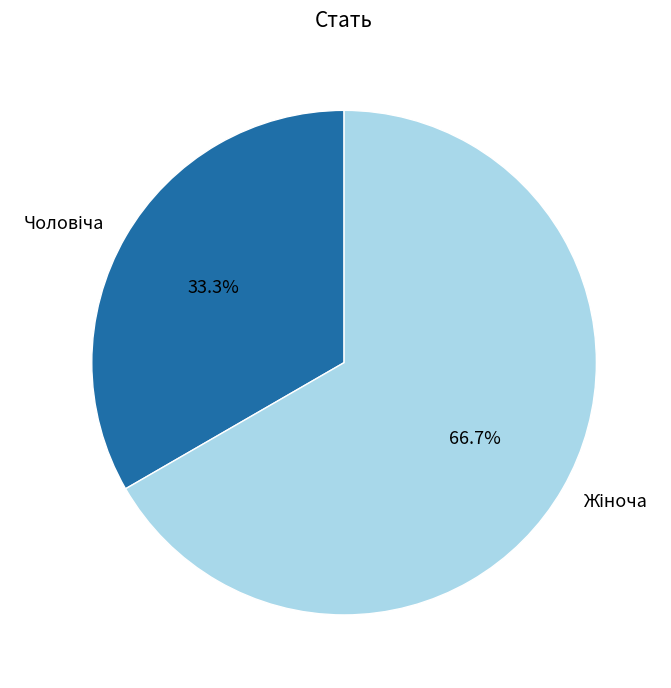

Combined, do Чоловіча and Жіноча account for over 50%?

Yes